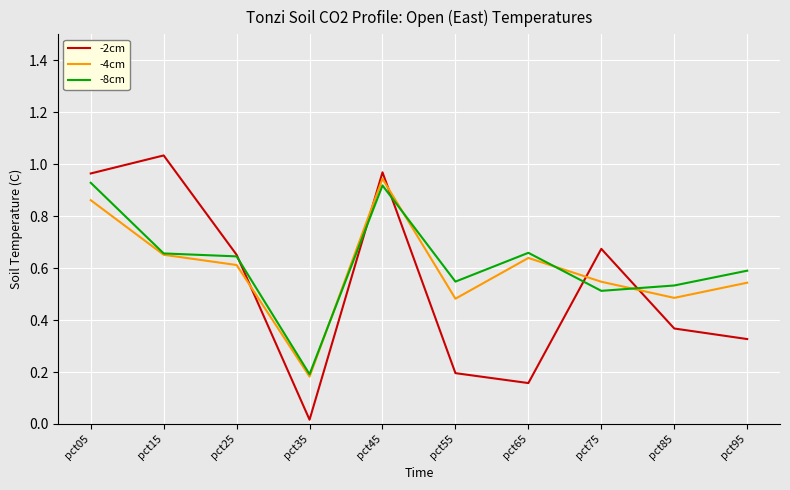

At how many categories does at least one series exceed 0?

10